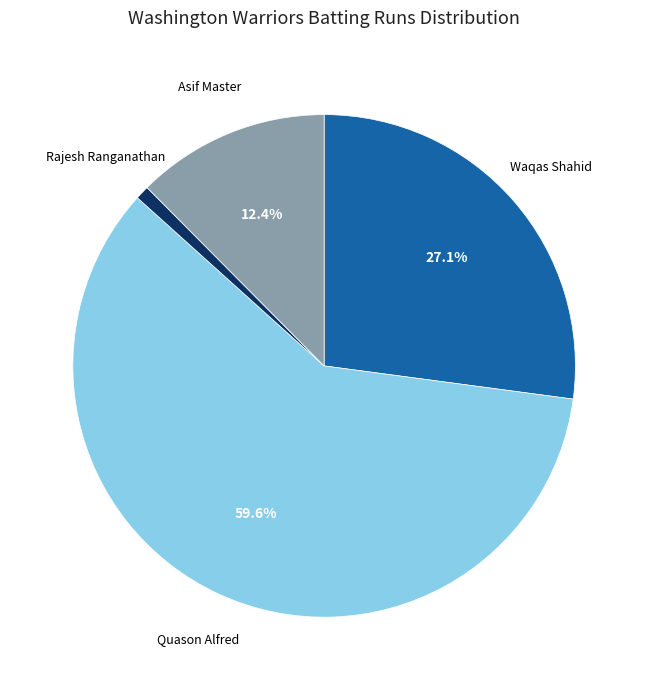

Is there any slice that represents more than half of the pie?

Yes